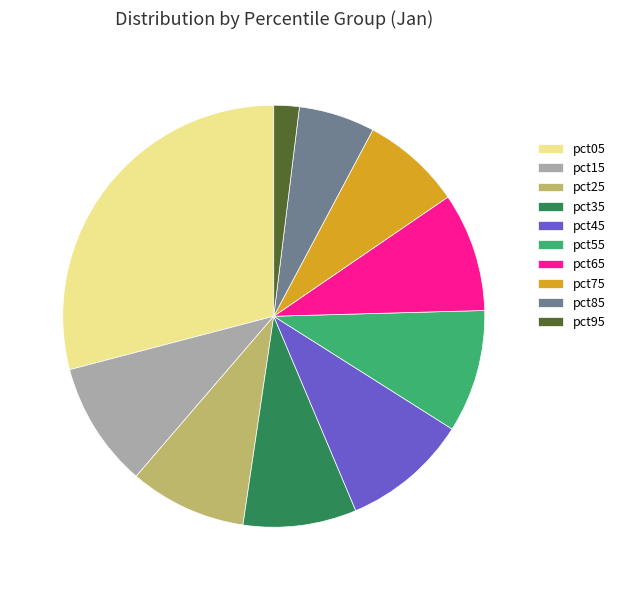

Is there a majority slice in this chart?

No